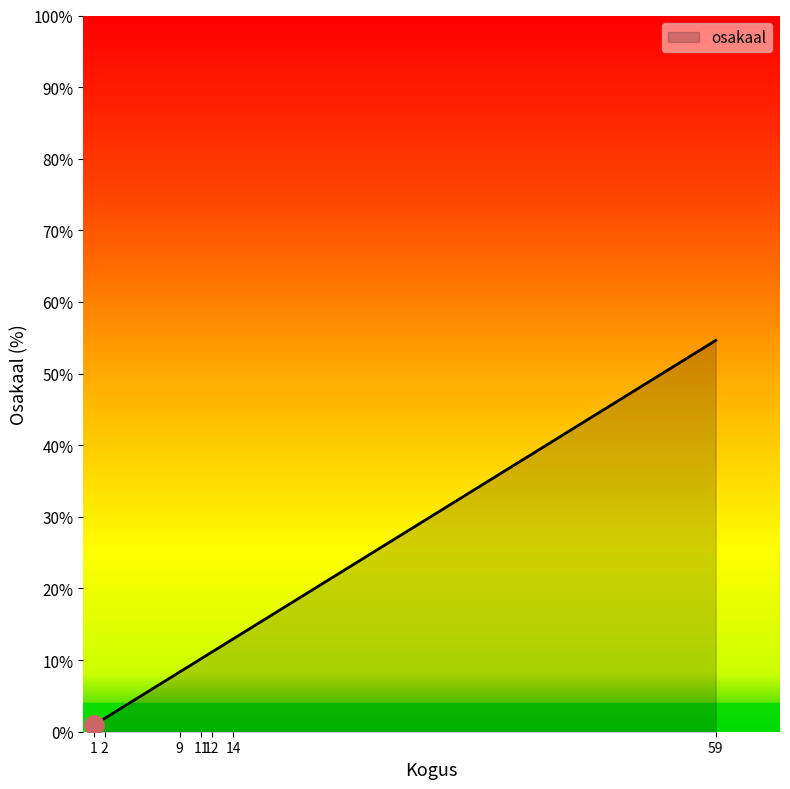

At which category does the chart reach its peak across all series?

59